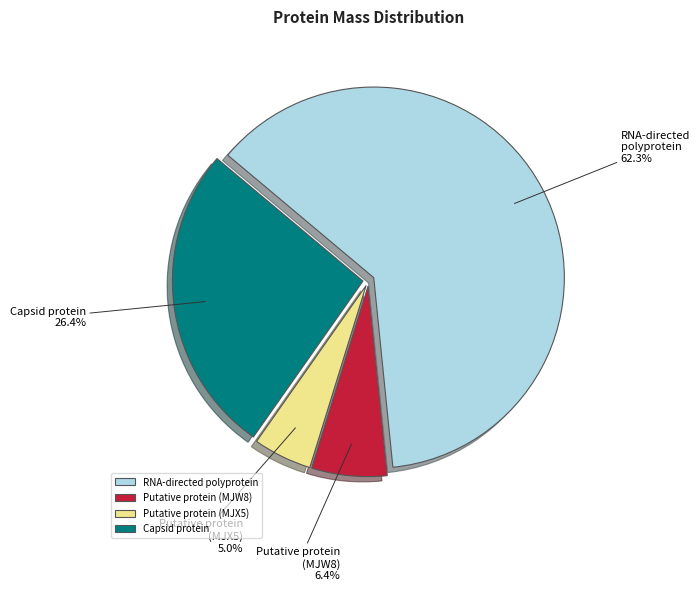

What is the largest slice in the pie chart?

RNA-directed polyprotein